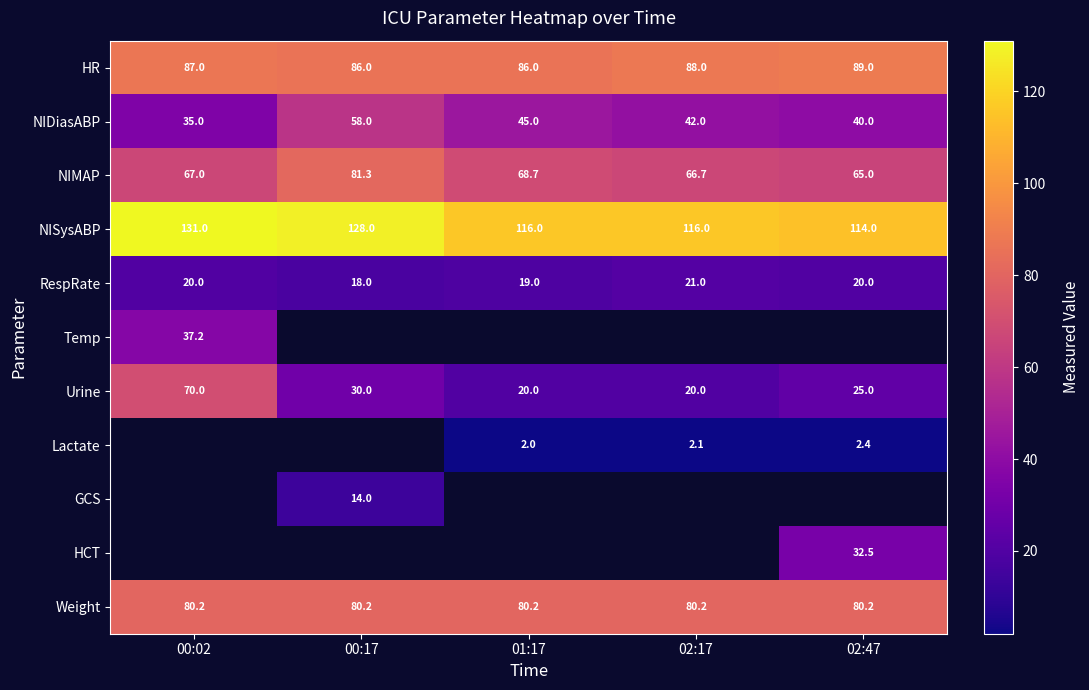

What is the difference between the highest and lowest values at 02:17?

113.9